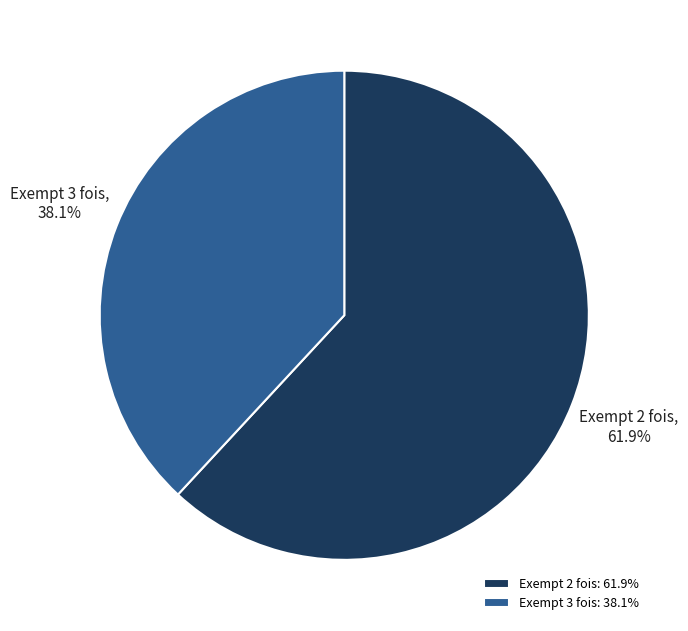

How much of the chart is everything except Exempt 3 fois?

61.9%